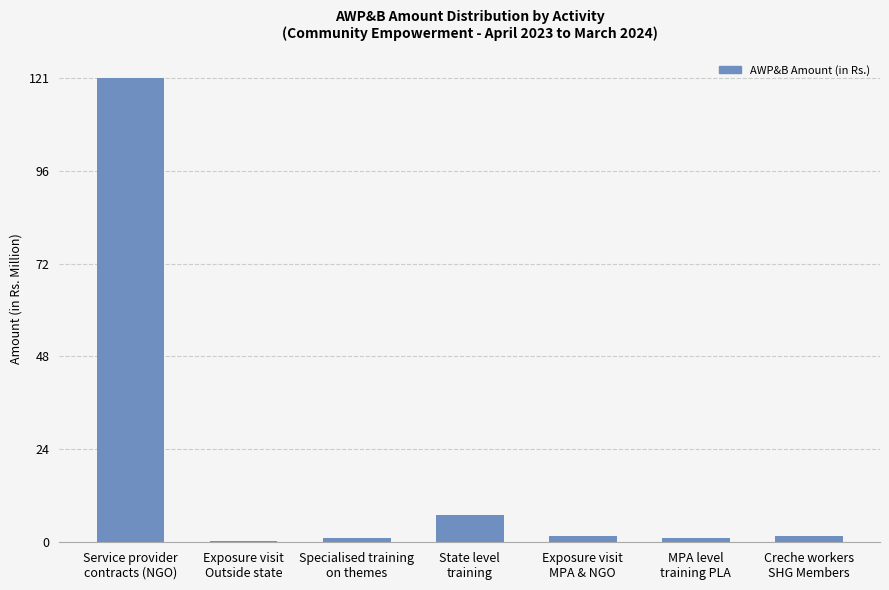

Does the chart contain stacked bars?

No